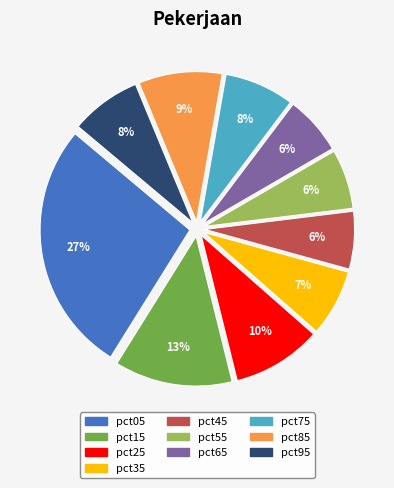

Which category has the biggest portion of the pie?

pct05